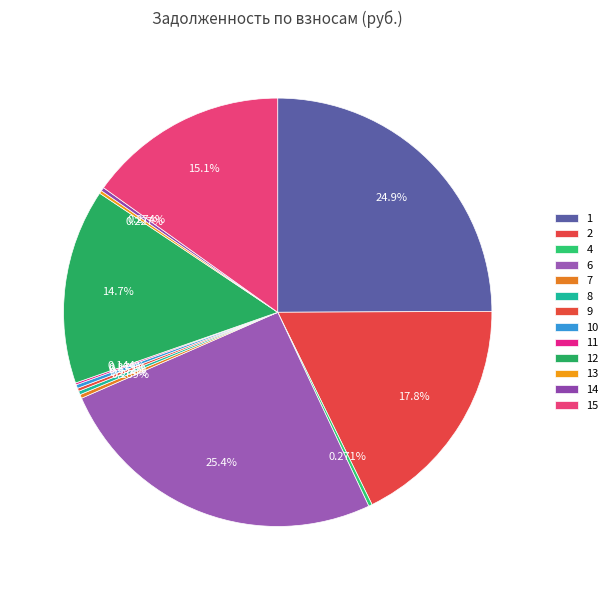

Which category has the smallest portion of the pie?

11